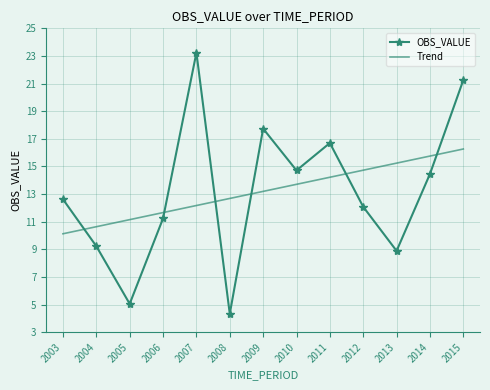

What is the sum of all Trend values?

171.5